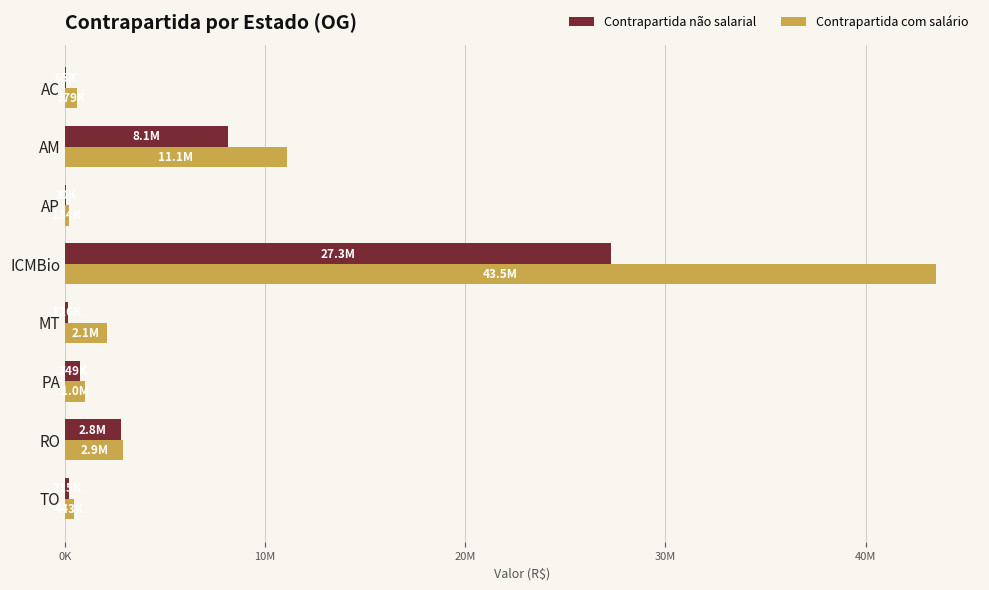

List the series in order of their peak value, highest first.

Contrapartida com salário, Contrapartida não salarial